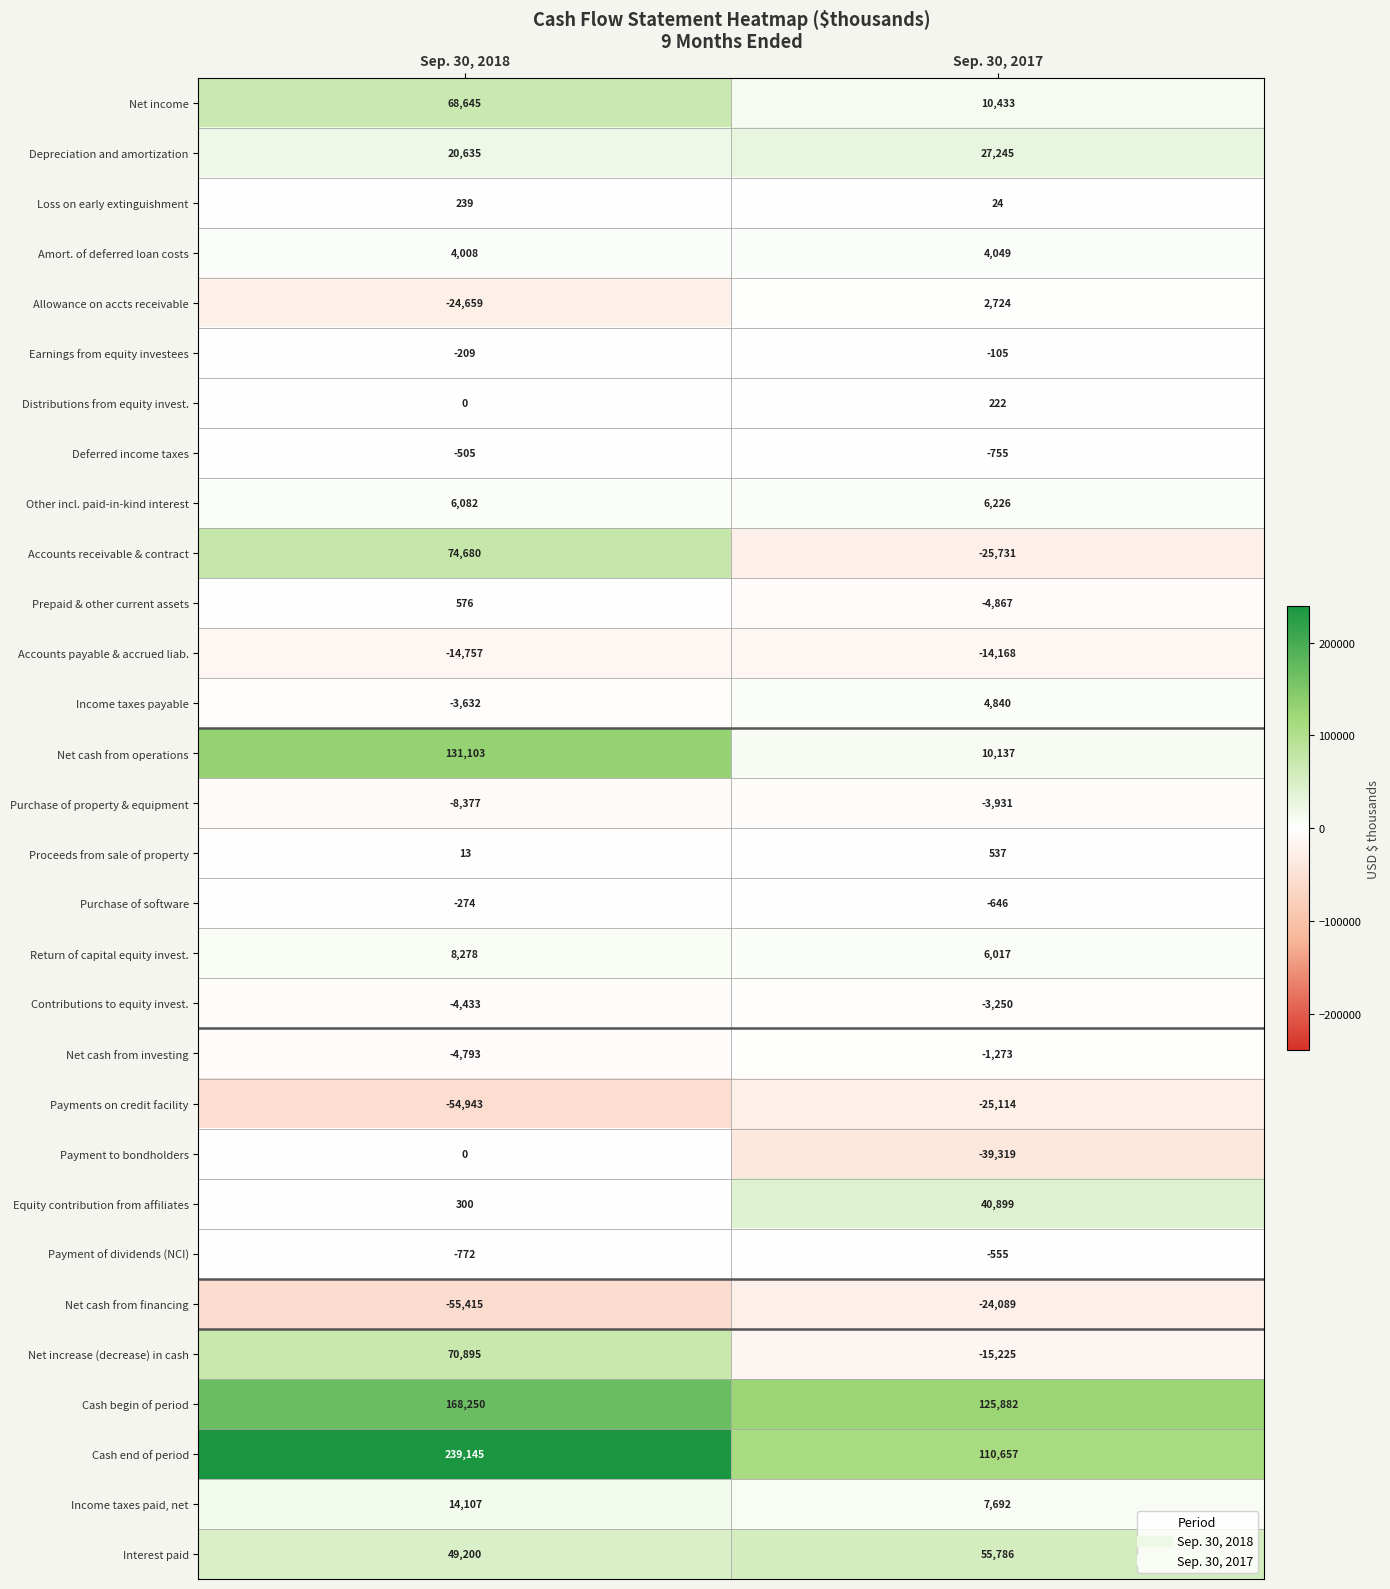

What is the difference between the maximum and minimum values in the Depreciation and amortization series?

6610